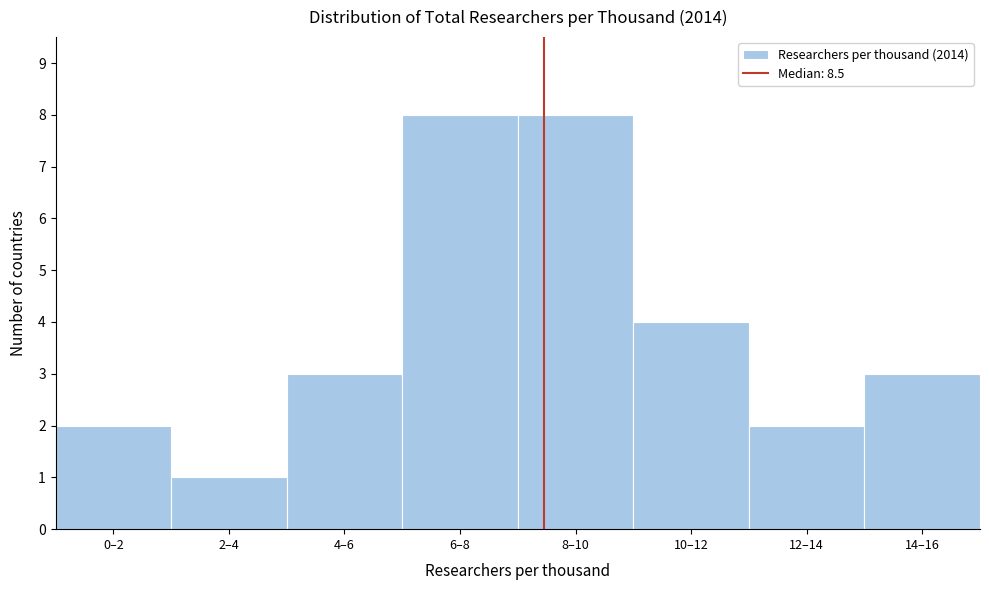

Reading right to left, what are all the values shown in this chart?

3	2	4	8	8	3	1	2